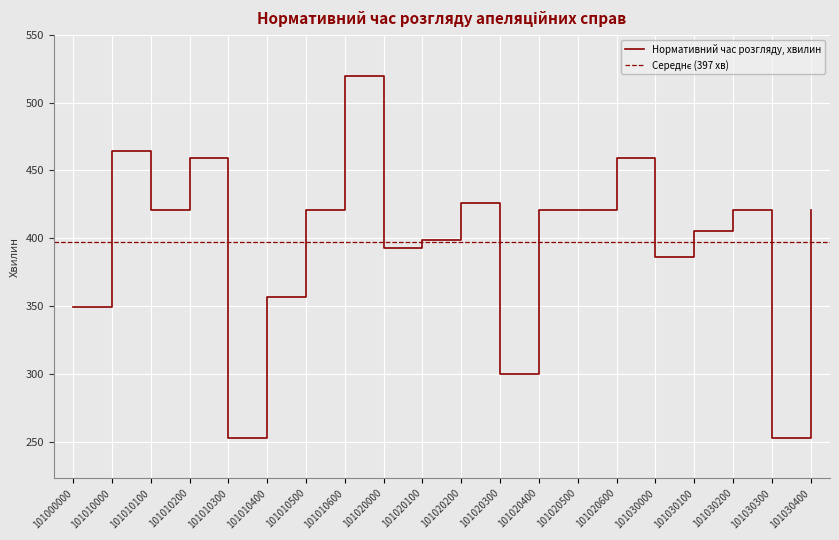

Reading right to left, extract all data points from this chart.

101030400=421	101030300=253	101030200=421	101030100=405	101030000=386	101020600=459	101020500=421	101020400=421	101020300=300	101020200=426	101020100=399	101020000=393	101010600=520	101010500=421	101010400=357	101010300=253	101010200=459	101010100=421	101010000=464	101000000=349